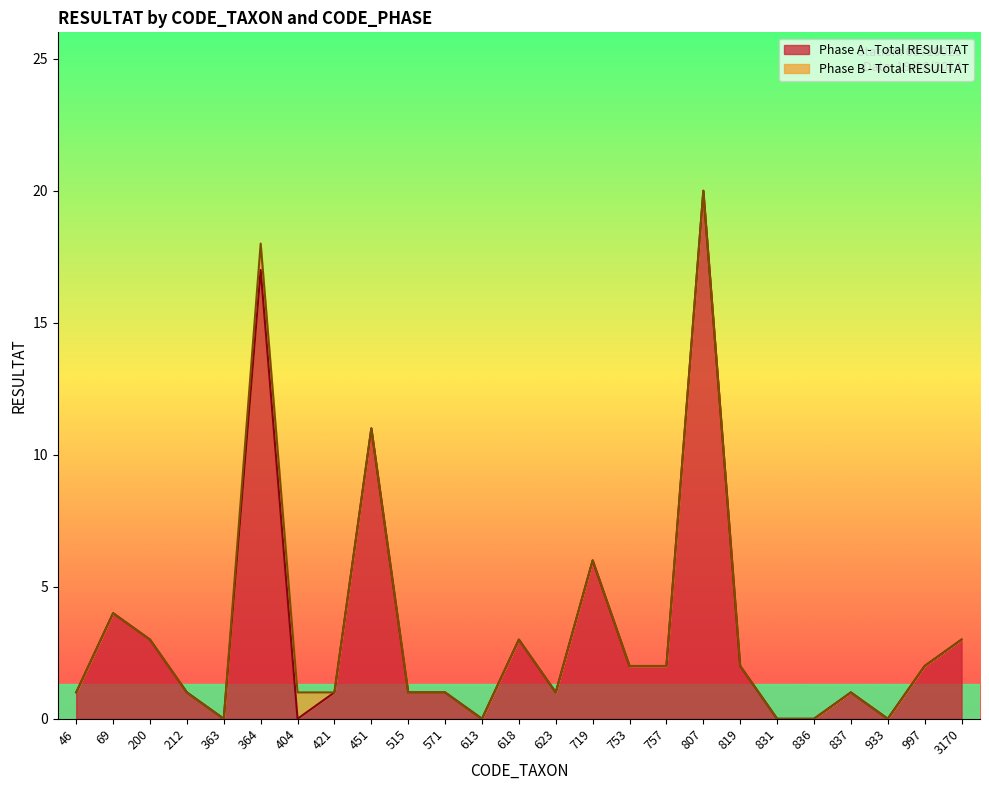

The value of Phase A - Total RESULTAT at 364 is 6. True or false?

False